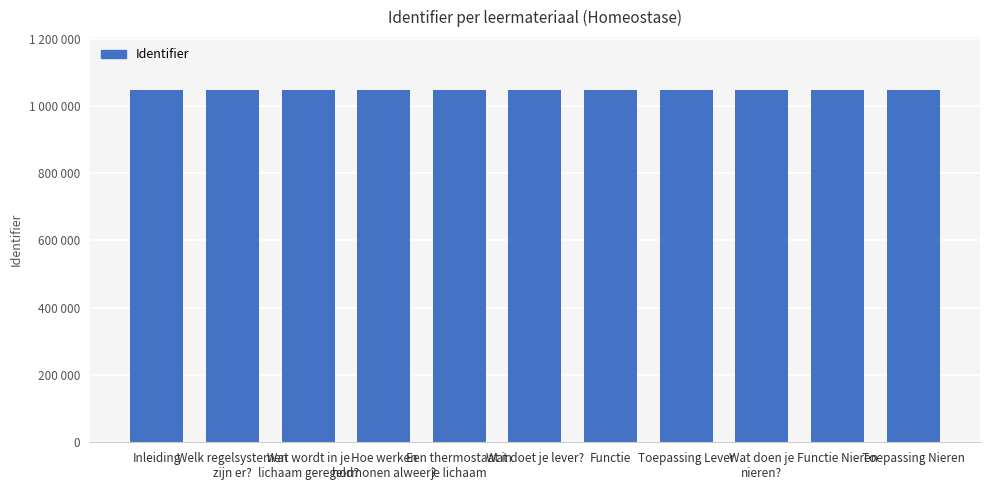

Reading right to left, extract all data points from this chart.

Toepassing Nieren=1047108	Functie Nieren=1047107	Wat doen je
nieren?=1047106	Toepassing Lever=1047105	Functie=1047104	Wat doet je lever?=1047103	Een thermostaat in
je lichaam=1047101	Hoe werken
hormonen alweer?=1047100	Wat wordt in je
lichaam geregeld?=1047099	Welk regelsystemen
zijn er?=1047098	Inleiding=1047097